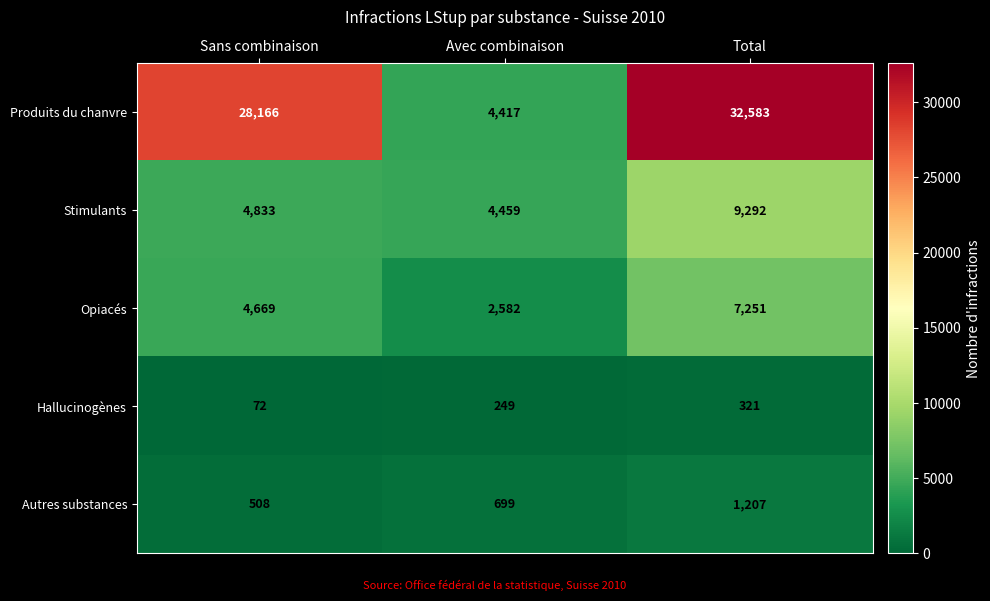

Rank the series by their maximum value, from lowest to highest.

Hallucinogènes, Autres substances, Opiacés, Stimulants, Produits du chanvre